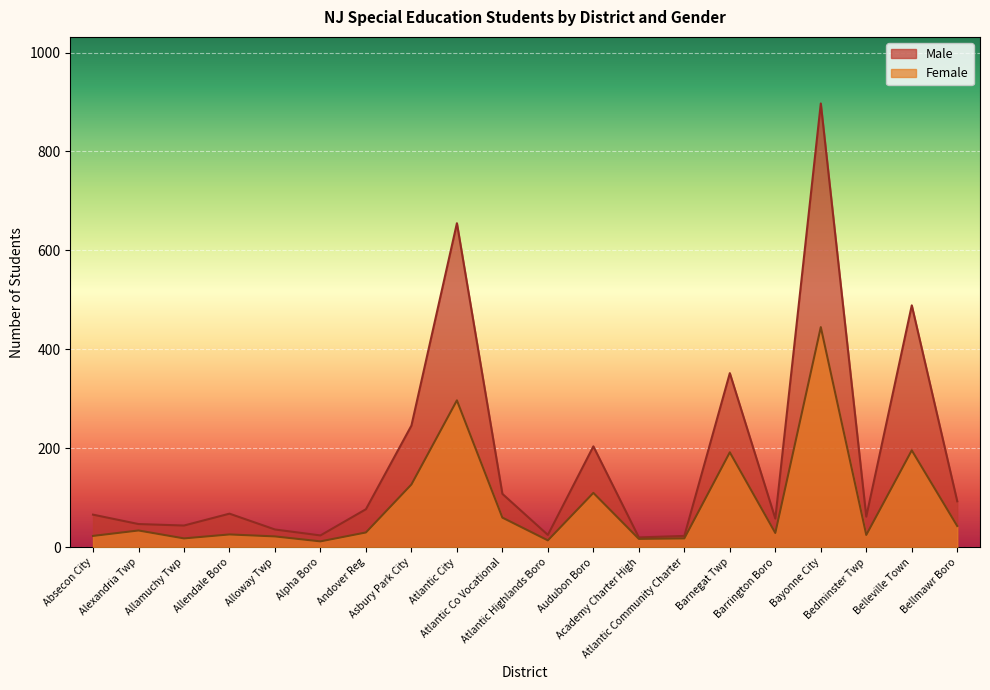

At which label does Male reach its minimum?

Academy Charter High